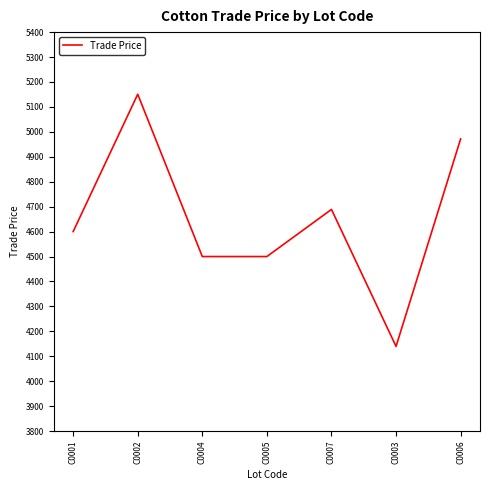

True or false: the data shows 3268.1 at C0007.

False